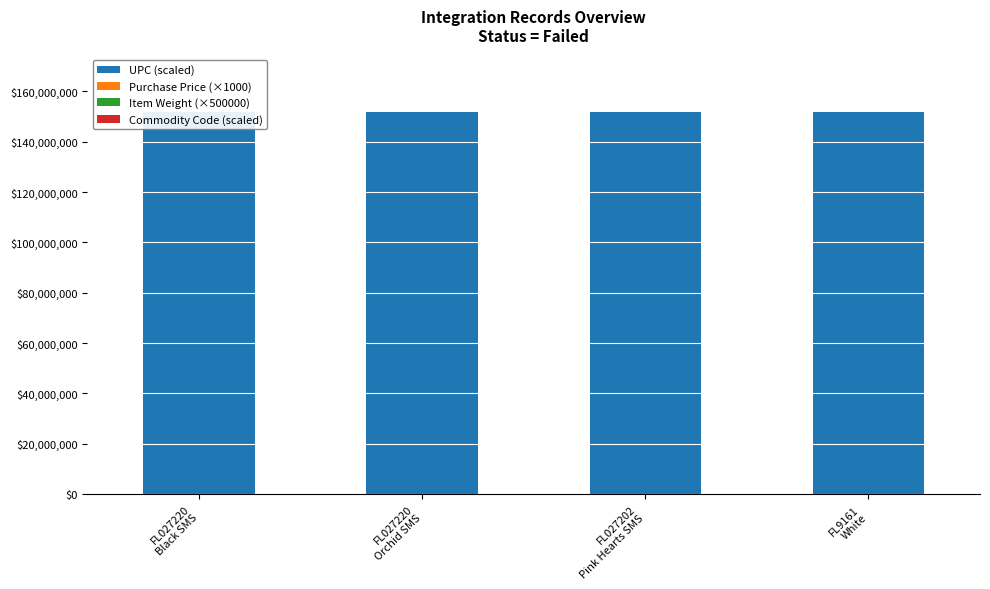

Reading left to right, transcribe all the data shown in this chart.

UPC (scaled): FL027220
Black SMS=151577249.2	FL027220
Orchid SMS=151577249.2	FL027202
Pink Hearts SMS=151577249.2	FL9161
White=151577242.1
Purchase Price (×1000): FL027220
Black SMS=0.0	FL027220
Orchid SMS=0.0	FL027202
Pink Hearts SMS=0.0	FL9161
White=6950.0
Item Weight (×500000): FL027220
Black SMS=0.0	FL027220
Orchid SMS=0.0	FL027202
Pink Hearts SMS=0.0	FL9161
White=55000.0
Commodity Code (scaled): FL027220
Black SMS=186267.6	FL027220
Orchid SMS=186267.6	FL027202
Pink Hearts SMS=186267.6	FL9161
White=186363.3